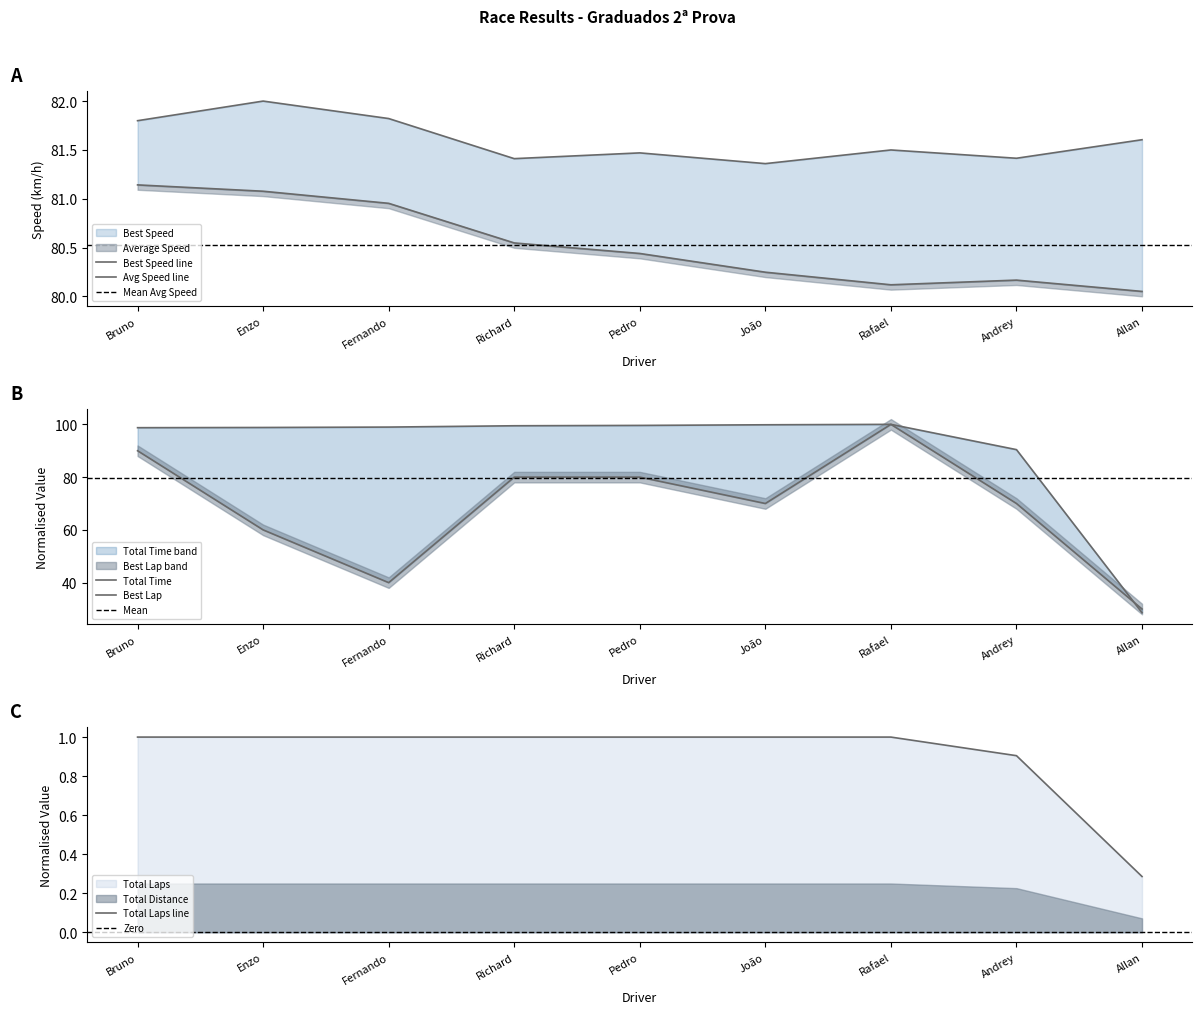

True or false: Best Lap has more than 1 interior local peaks.

False